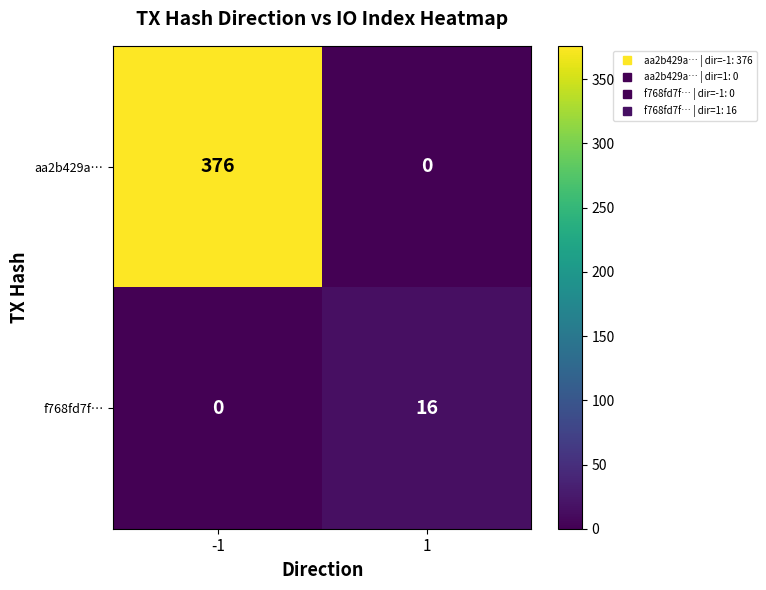

What is the average value of the aa2b429a… series?

188